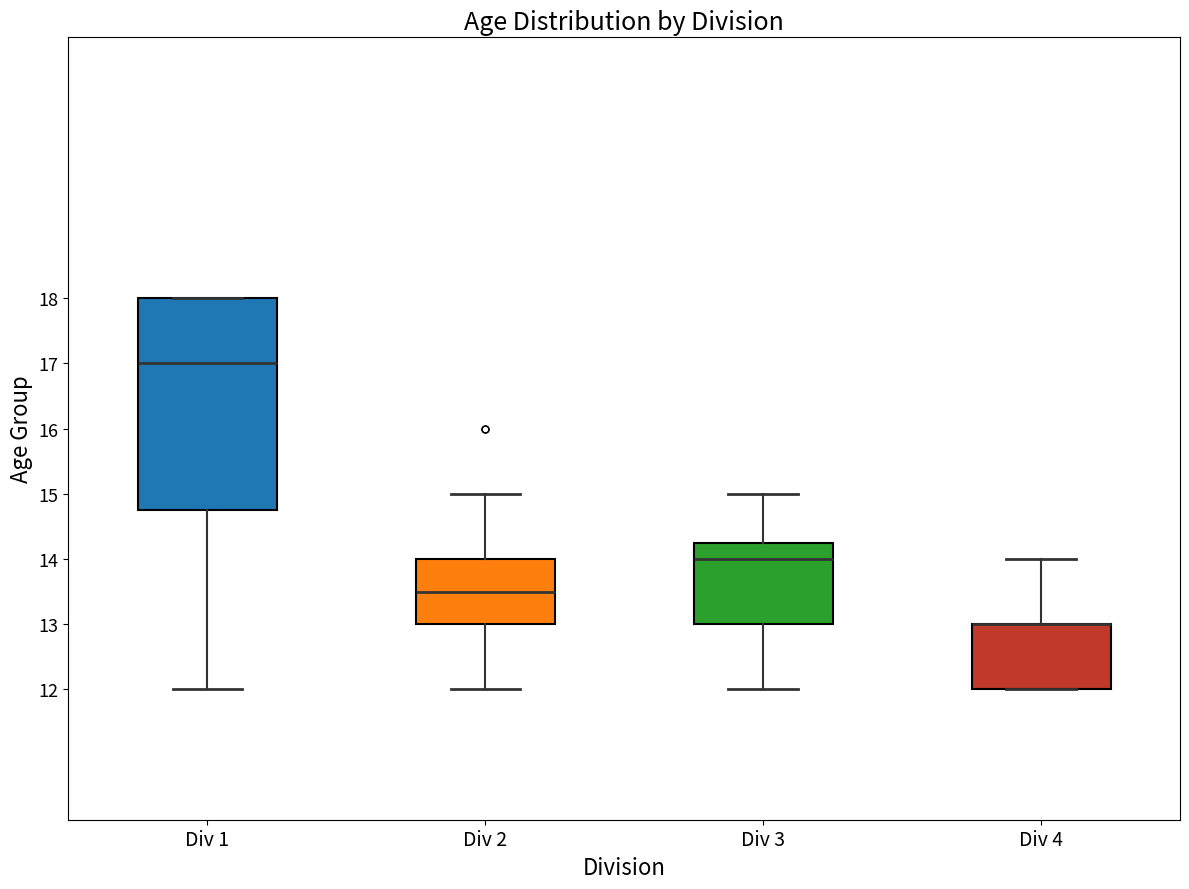

Which box is the tallest, from its lower edge to its upper edge?

Div 1